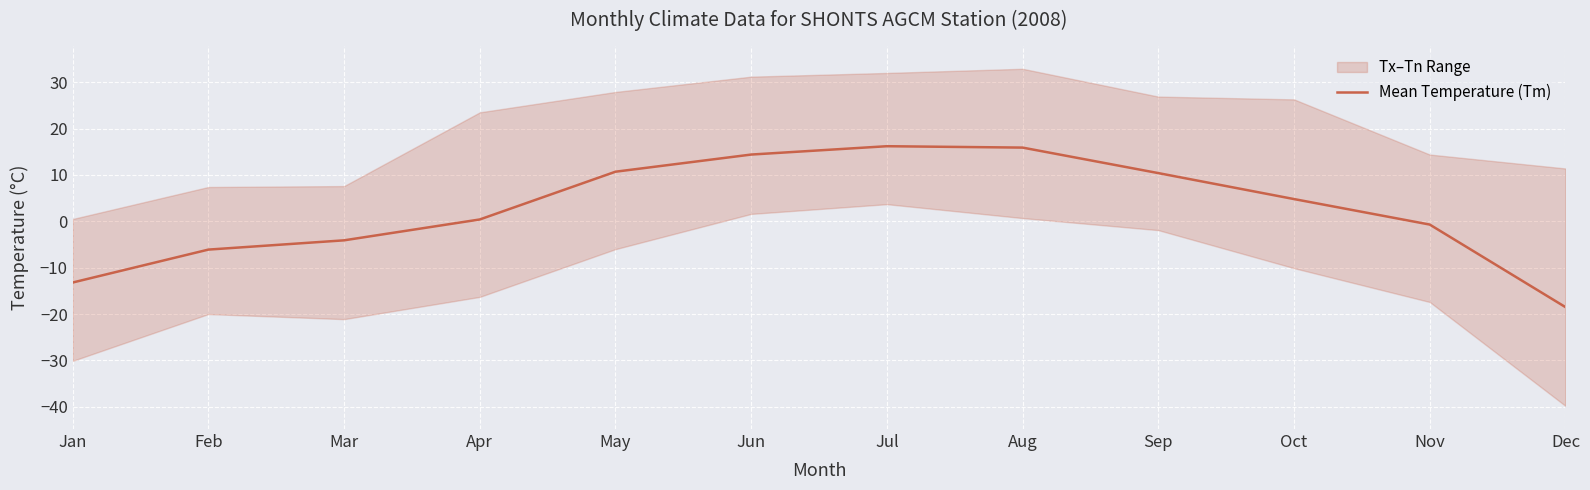

What is the value of the 10th point from the left?

4.8